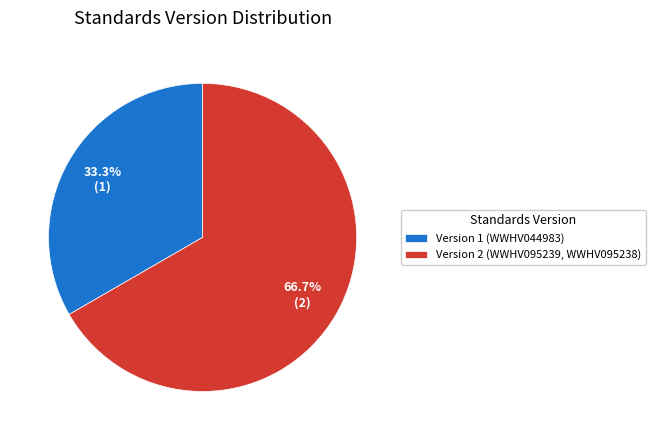

Which category accounts for the majority?

Version 2 (WWHV095239, WWHV095238)